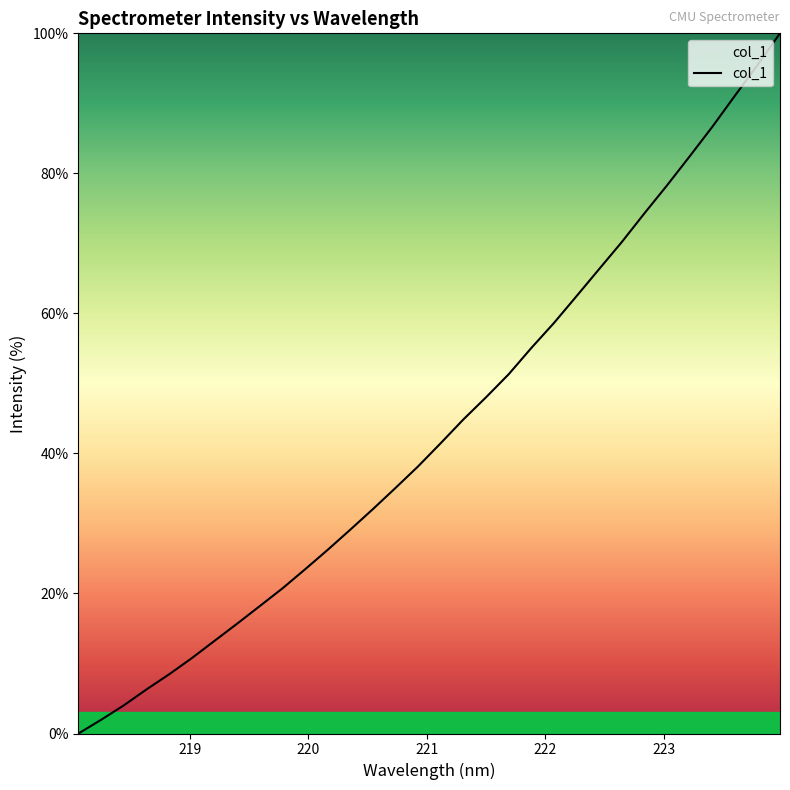

How many lines are shown in the chart?

1